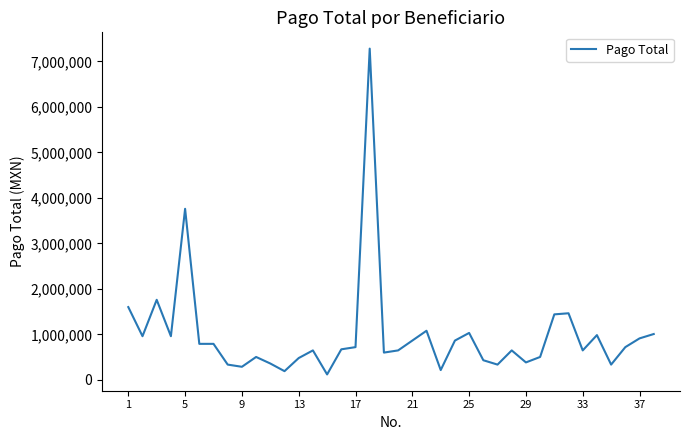

What is the greatest value displayed?

7280000.0